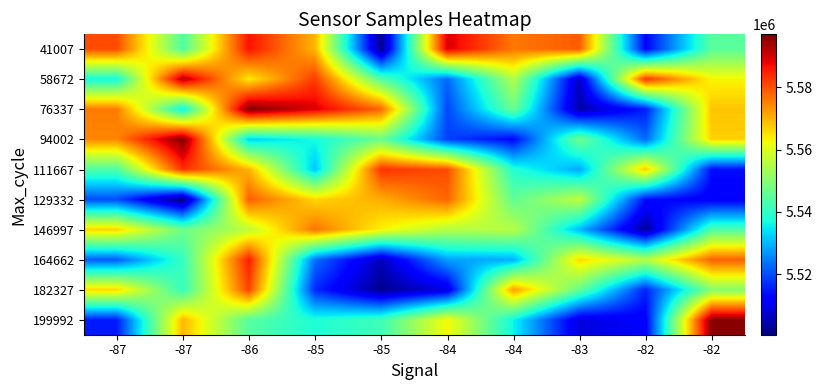

At how many categories does at least one series exceed 5523270?

10